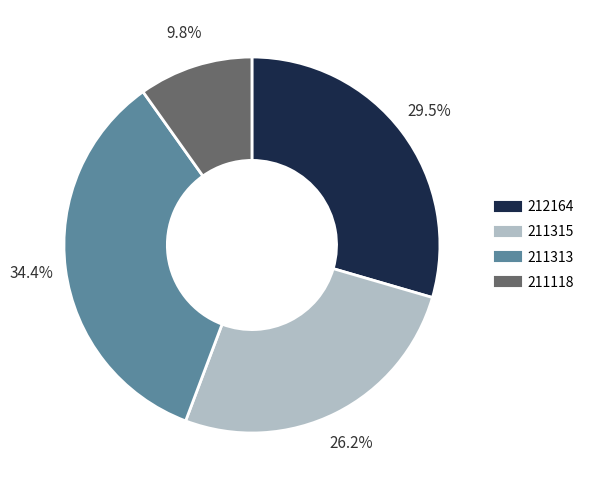

Does 212164 account for over 50% of the chart?

No